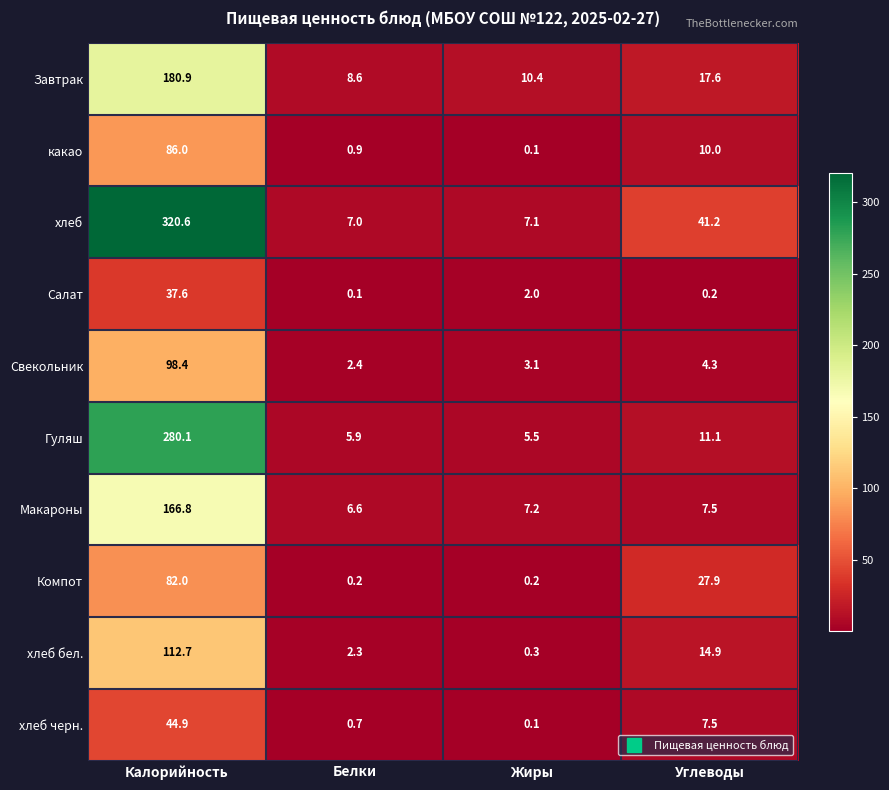

List the series in order of their peak value, lowest first.

Салат, хлеб черн., Компот, какао, Свекольник, хлеб бел., Макароны, Завтрак, Гуляш, хлеб